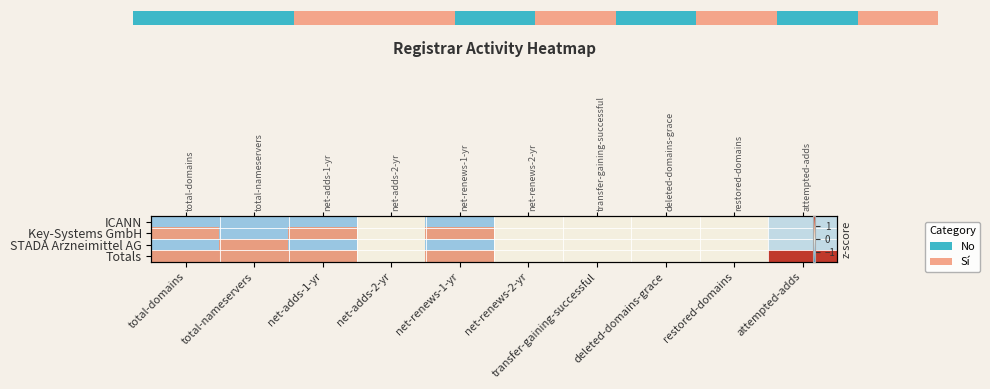

The value of row_2 at net-renews-2-yr is 1.1. True or false?

False